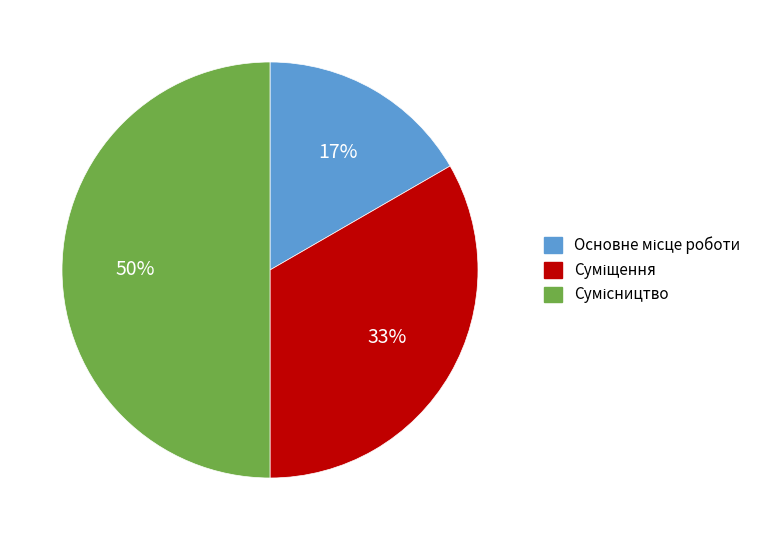

To the nearest percent, what is the average slice percentage?

33%